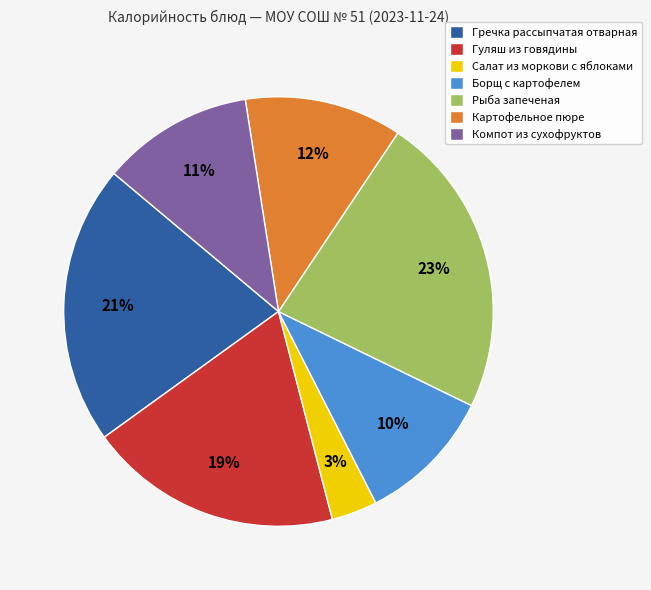

Is there any slice that represents more than half of the pie?

No